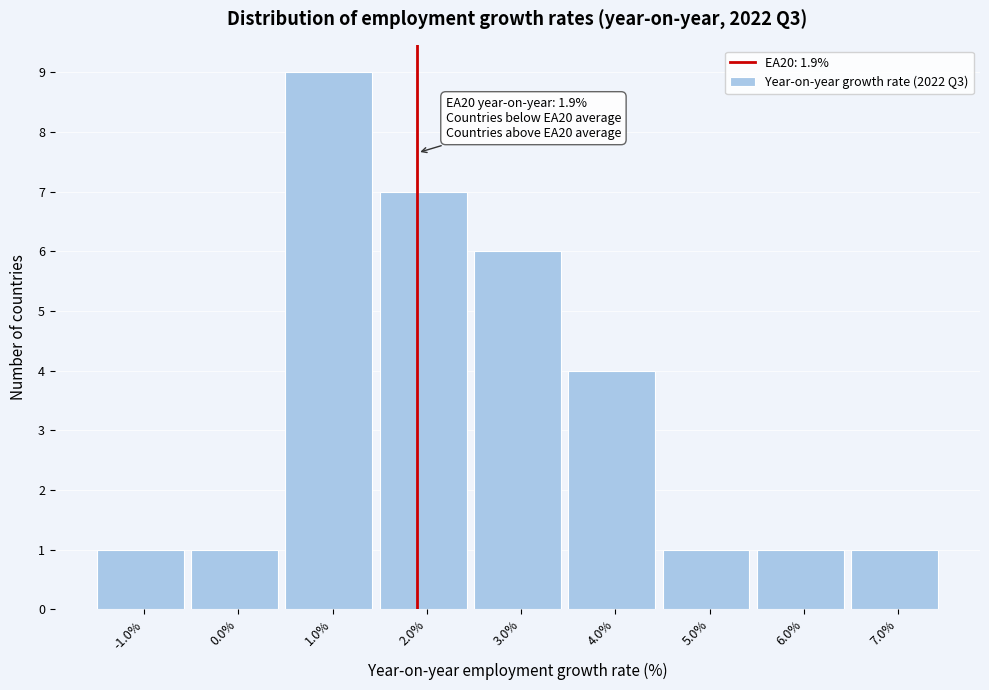

Which range on the x-axis has the tallest bar?

0.5 to 1.5